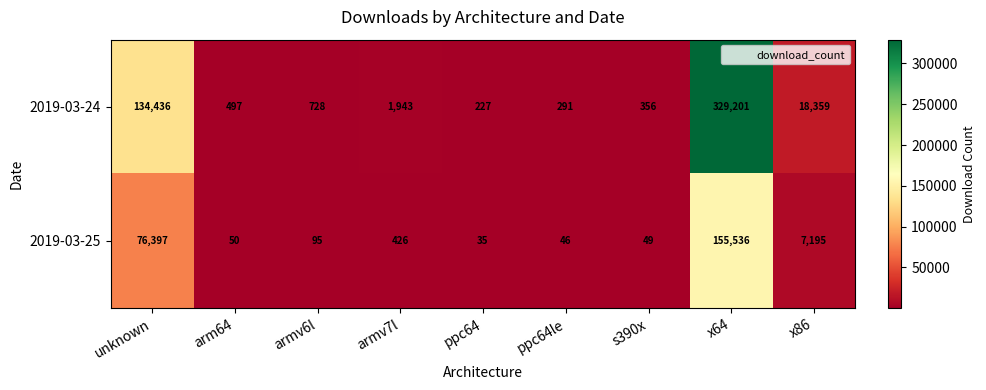

What is the smallest value displayed?

35